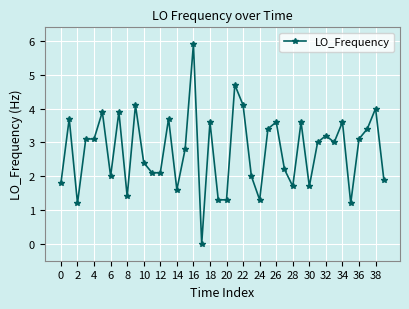

True or false: there are more than 0 points higher than both neighbors.

True